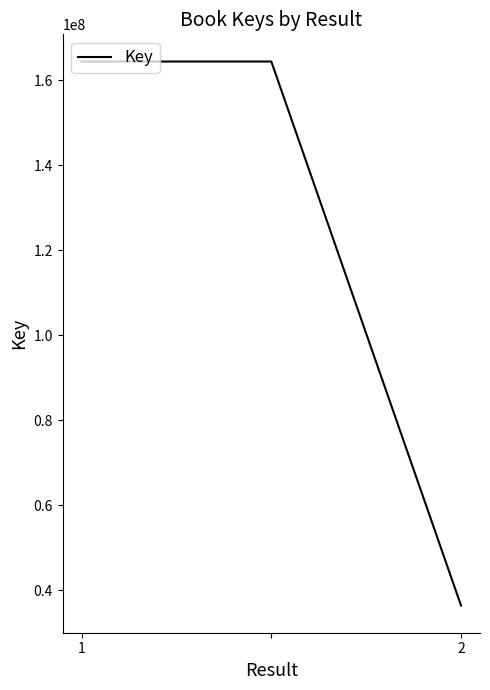

What is the sum of all values?

365313525